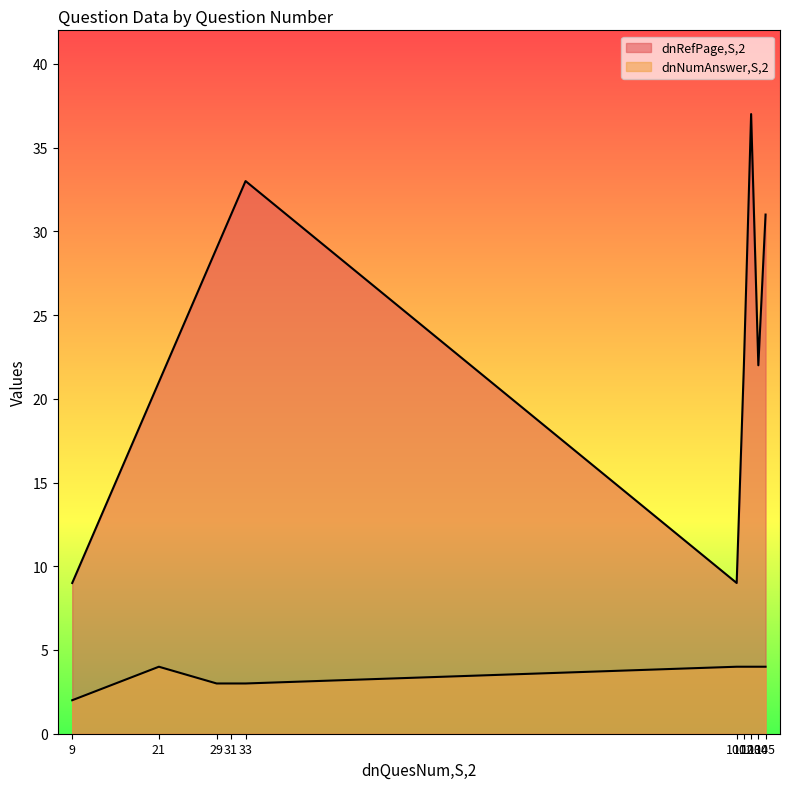

What is the difference between the highest and lowest values at 9?

7